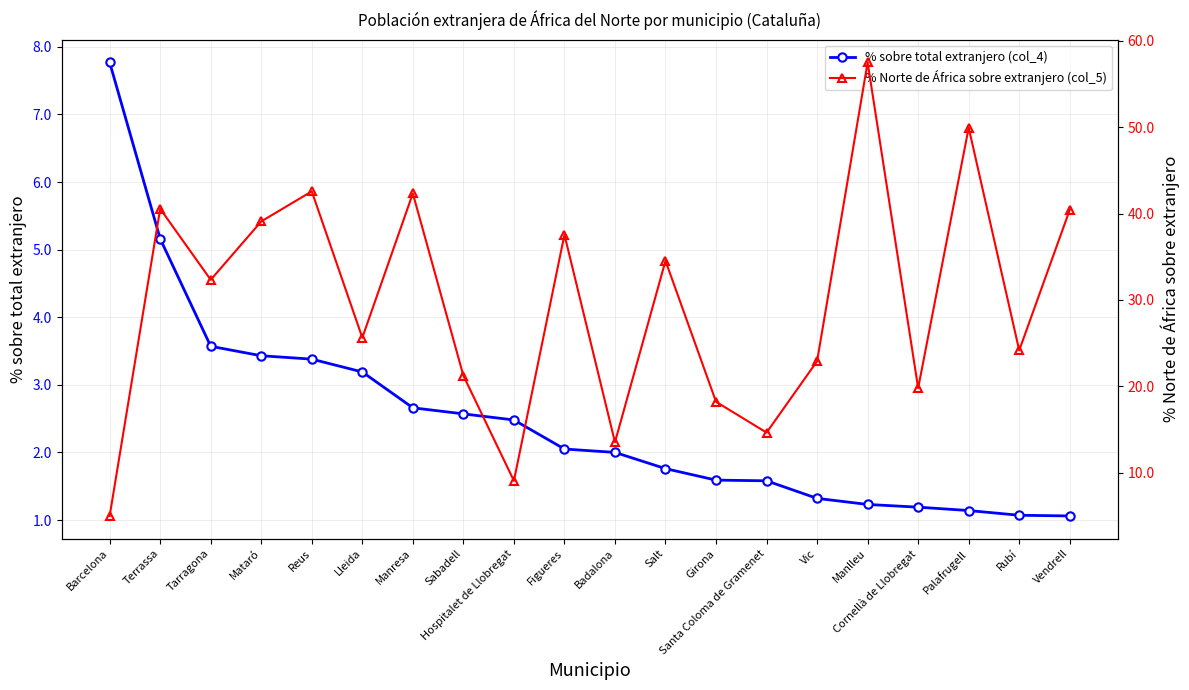

The value of % Norte de África sobre extranjero (col_5) at Reus is 13.0. True or false?

False